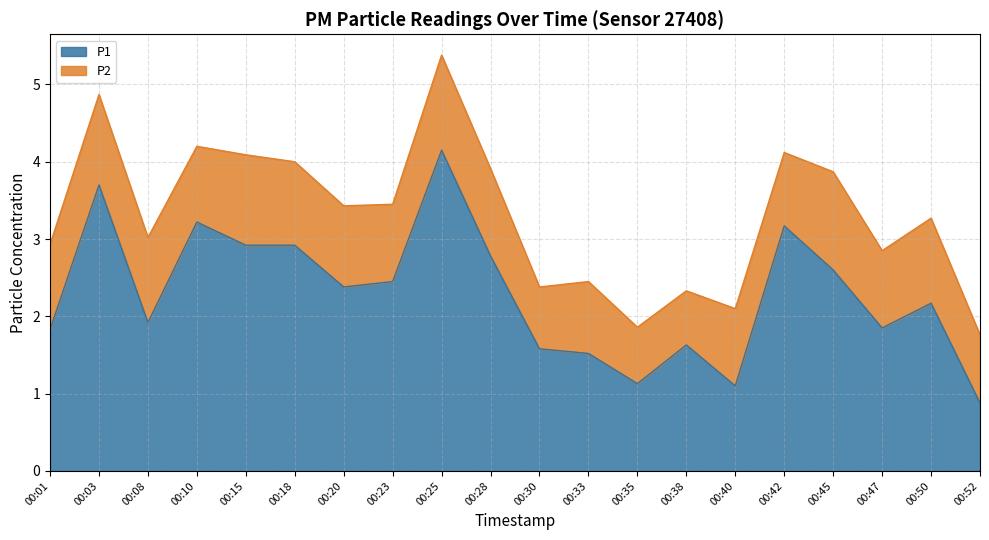

How many data points are above 2?

11